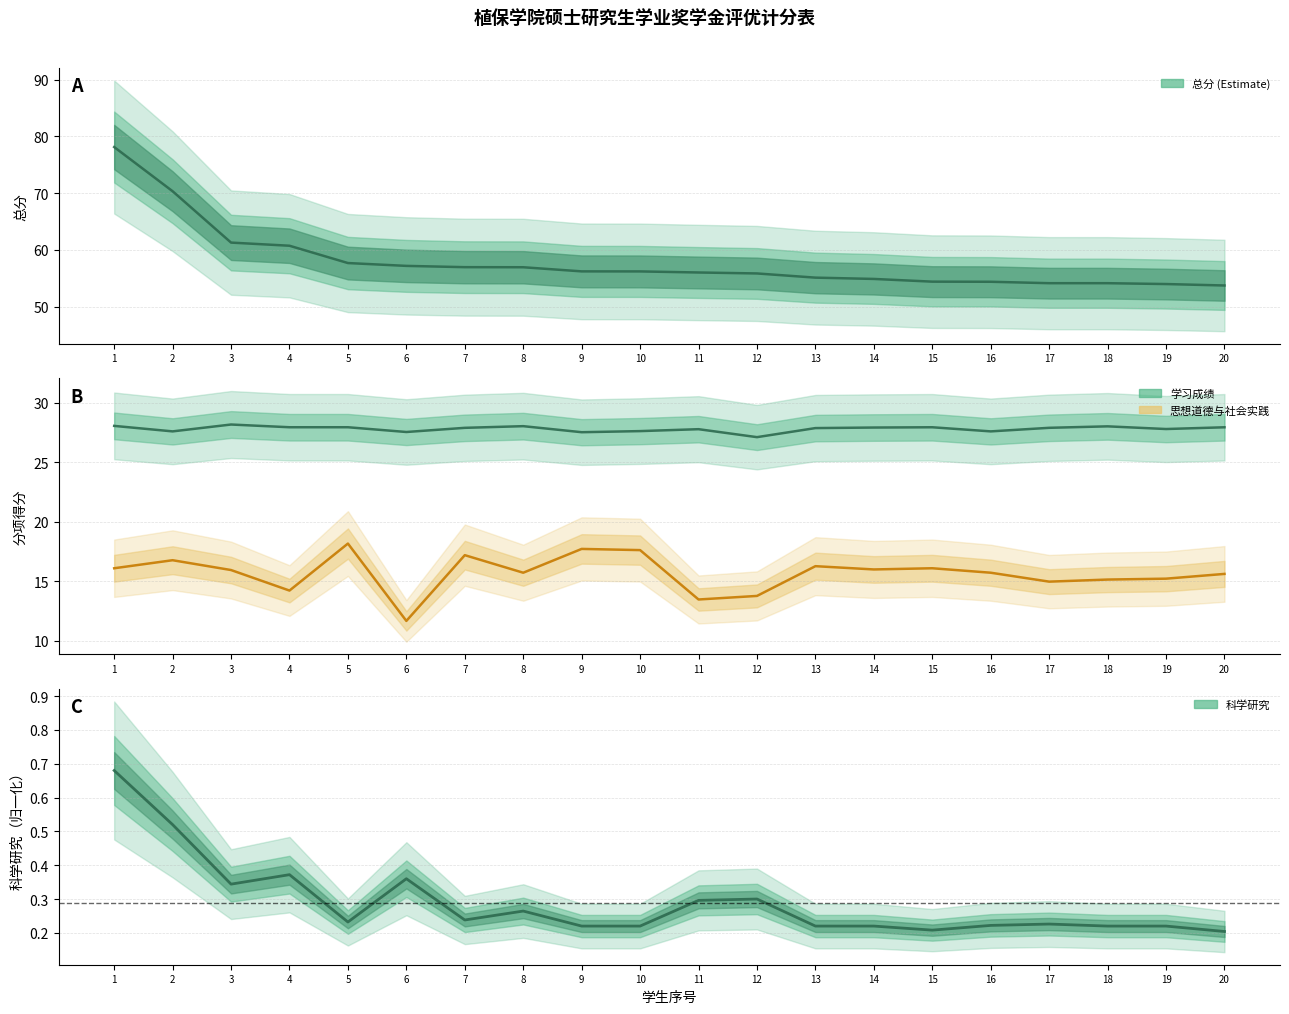

Where is 总分 nearest to the value 65?

3